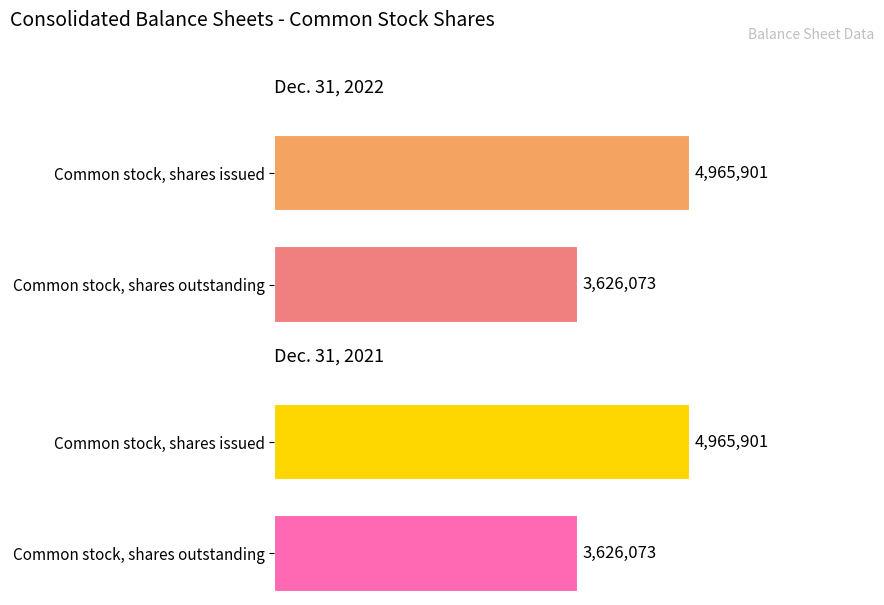

What position from the left is Common stock, shares outstanding?

2